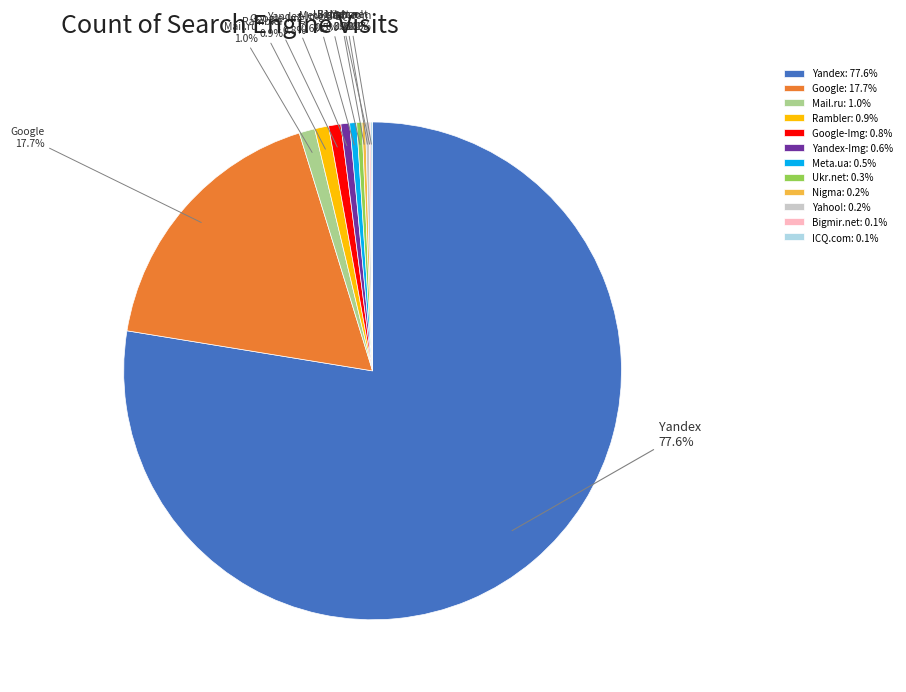

Which category has the biggest portion of the pie?

Yandex